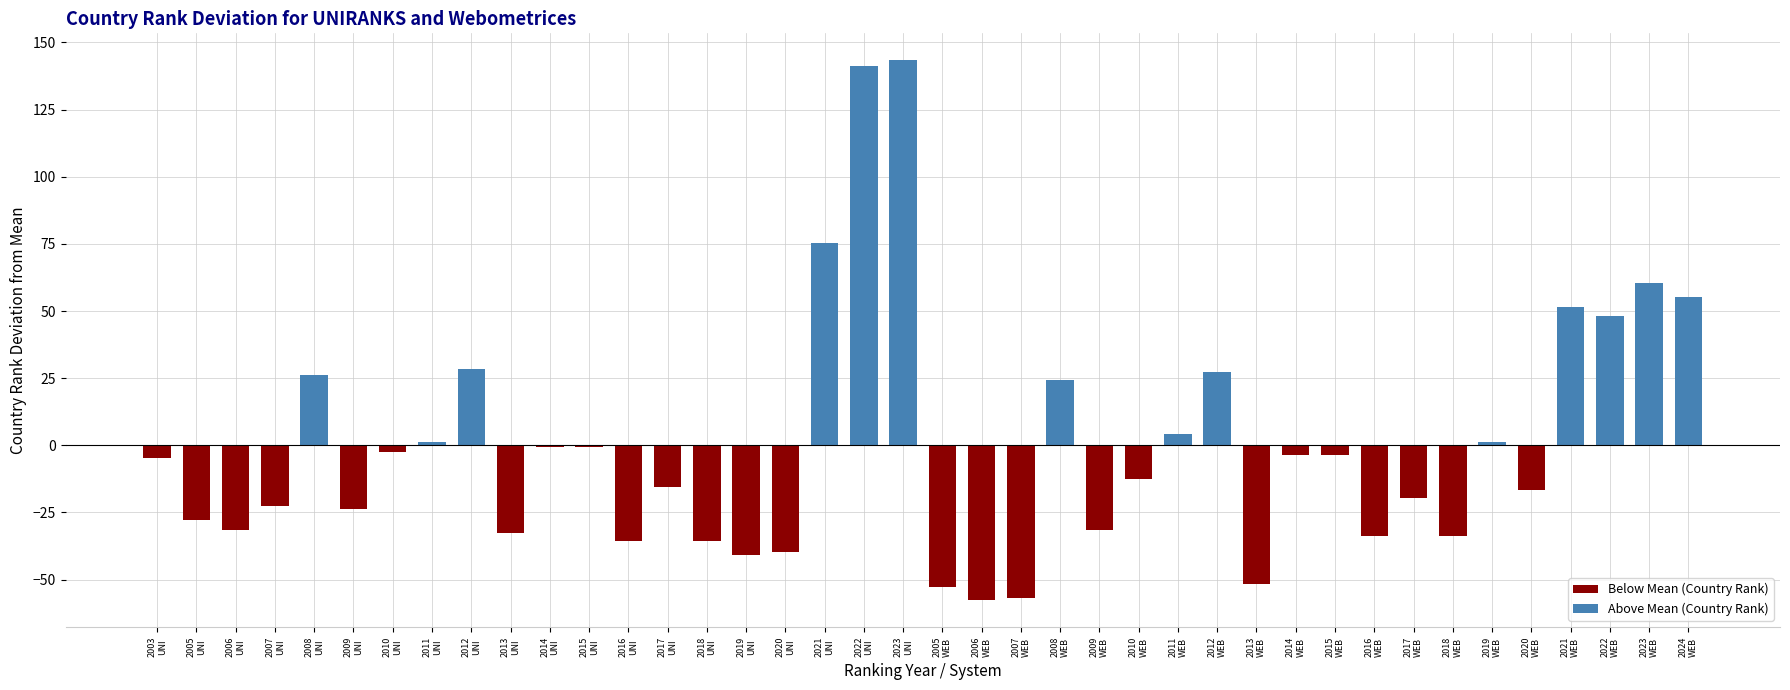

What is the maximum value shown in the chart?

143.3